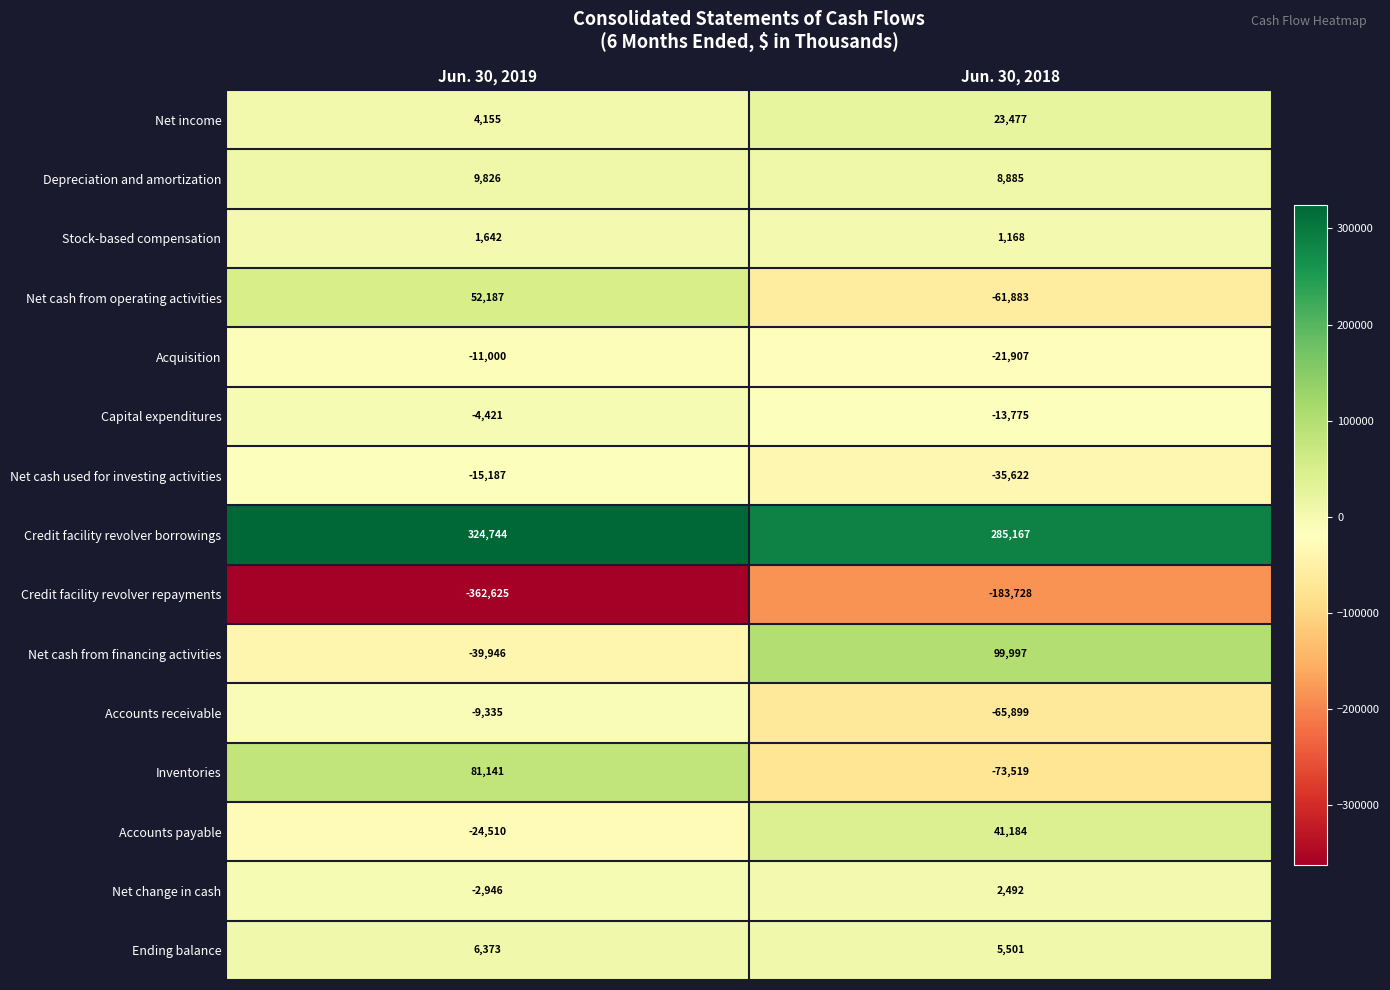

Reading left to right, transcribe all the data shown in this chart.

Net income: 4155	23477
Depreciation and amortization: 9826	8885
Stock-based compensation: 1642	1168
Net cash from operating activities: 52187	-61883
Acquisition: -11000	-21907
Capital expenditures: -4421	-13775
Net cash used for investing activities: -15187	-35622
Credit facility revolver borrowings: 324744	285167
Credit facility revolver repayments: -362625	-183728
Net cash from financing activities: -39946	99997
Accounts receivable: -9335	-65899
Inventories: 81141	-73519
Accounts payable: -24510	41184
Net change in cash: -2946	2492
Ending balance: 6373	5501